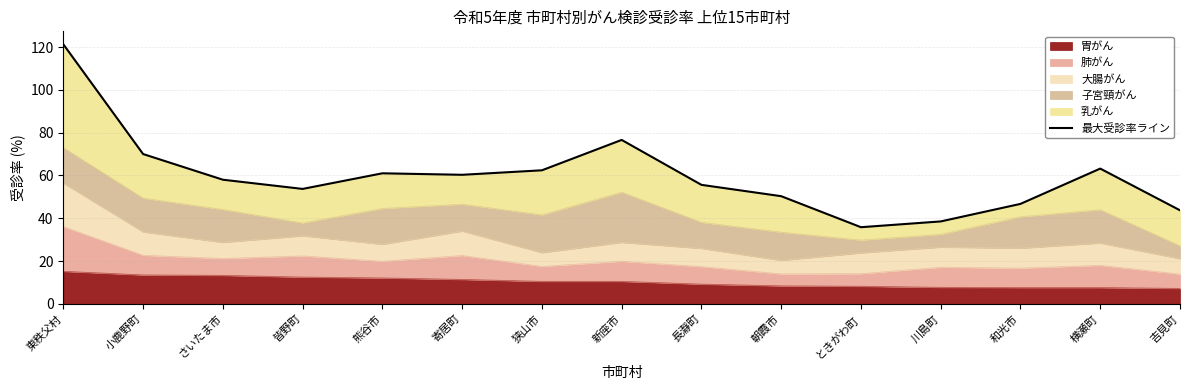

What is the change in value from 狭山市 to 横瀬町?

+0.8